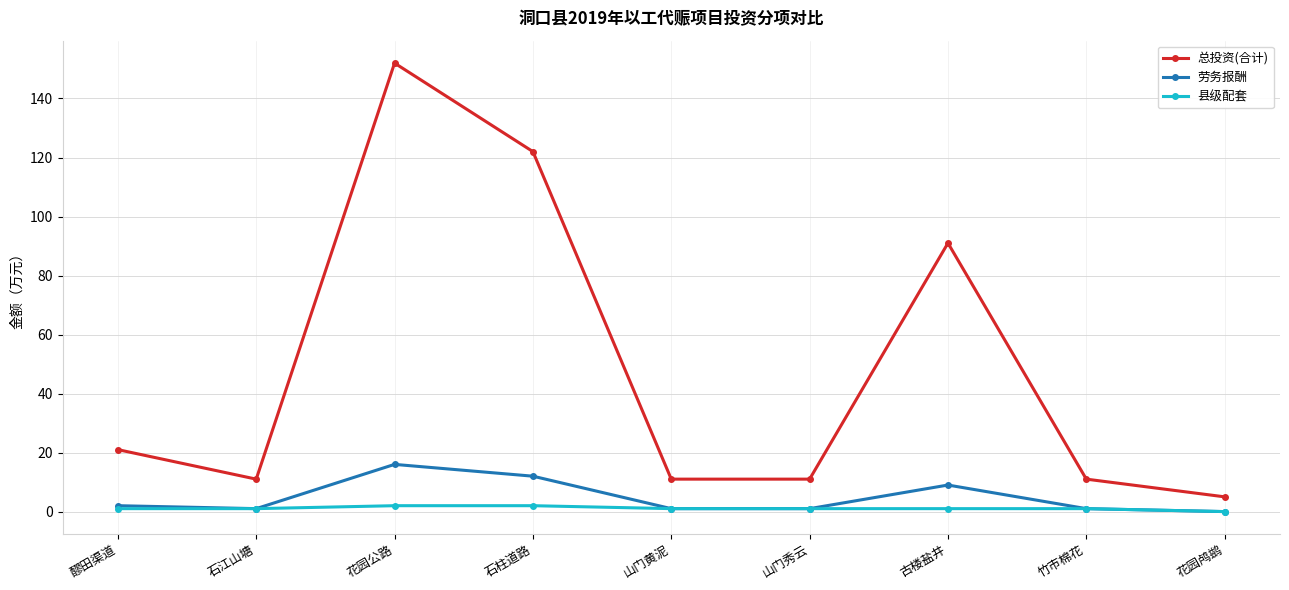

Reading right to left, list all the values displayed in this chart.

总投资(合计): 花园鸬鹚=5	竹市棉花=11	古楼盐井=91	山门秀云=11	山门黄泥=11	石柱道路=122	花园公路=152	石江山塘=11	醪田渠道=21
劳务报酬: 花园鸬鹚=0	竹市棉花=1	古楼盐井=9	山门秀云=1	山门黄泥=1	石柱道路=12	花园公路=16	石江山塘=1	醪田渠道=2
县级配套: 花园鸬鹚=0	竹市棉花=1	古楼盐井=1	山门秀云=1	山门黄泥=1	石柱道路=2	花园公路=2	石江山塘=1	醪田渠道=1